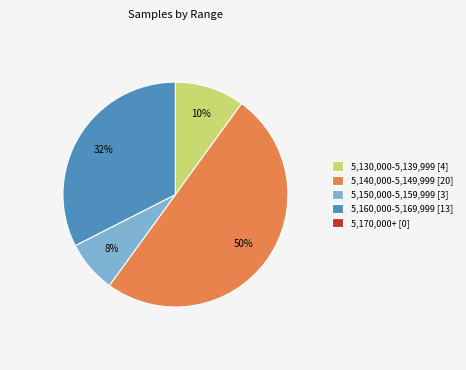

The 5,150,000-5,159,999 [3] slice represents 8% of the pie. True or false?

True